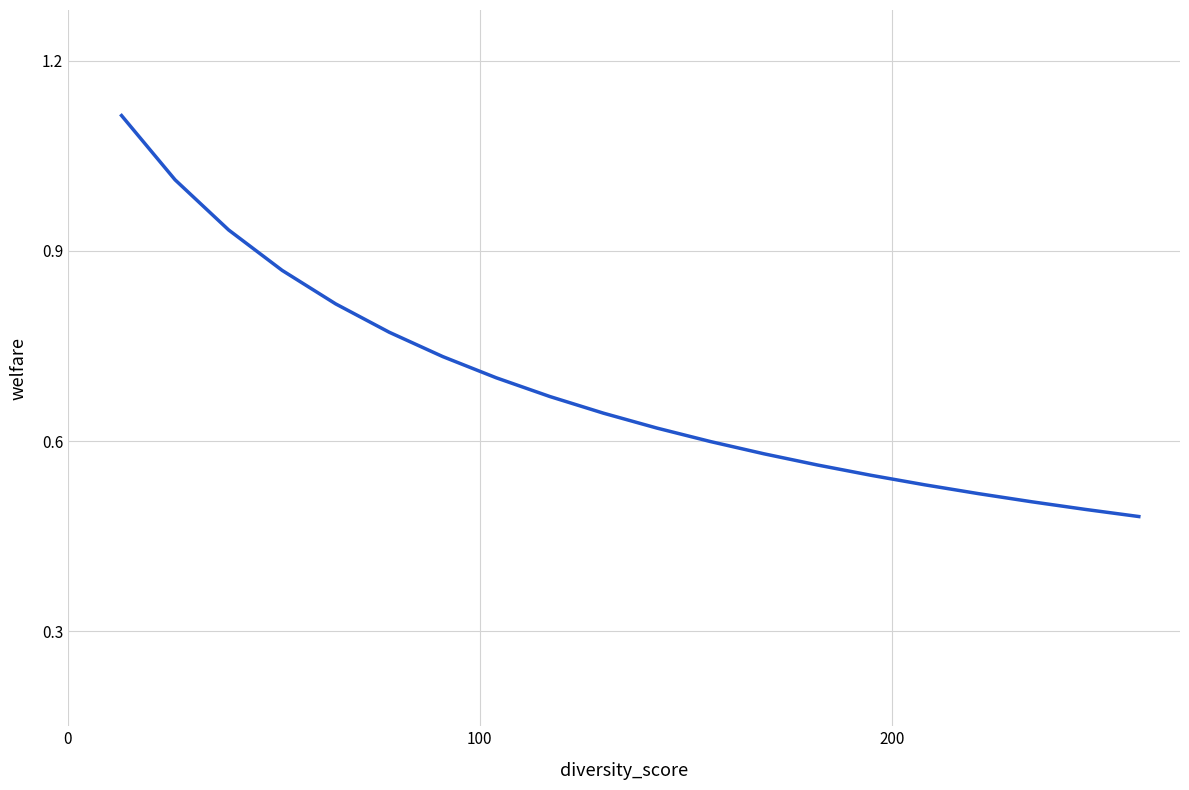

Reading left to right, transcribe all the data shown in this chart.

1.1	1.0	0.9	0.9	0.8	0.8	0.7	0.7	0.7	0.6	0.6	0.6	0.6	0.6	0.5	0.5	0.5	0.5	0.5	0.5